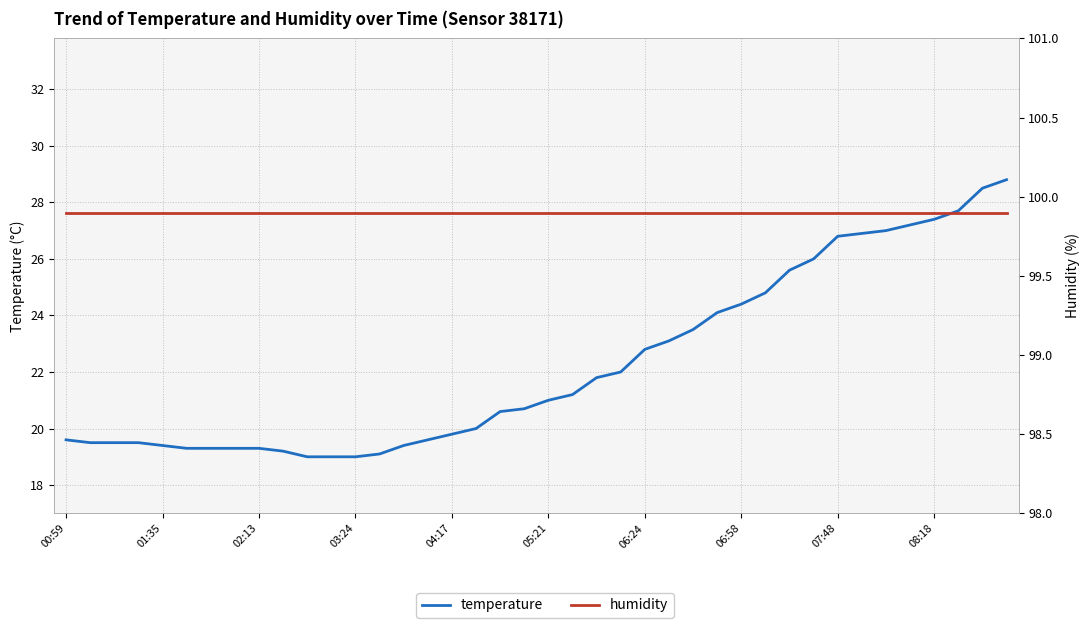

The temperature series shows 27.7 at 37. True or false?

True